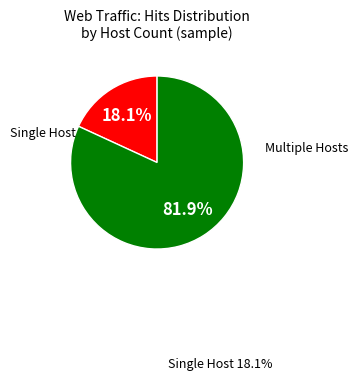

Is there any slice that represents more than half of the pie?

Yes